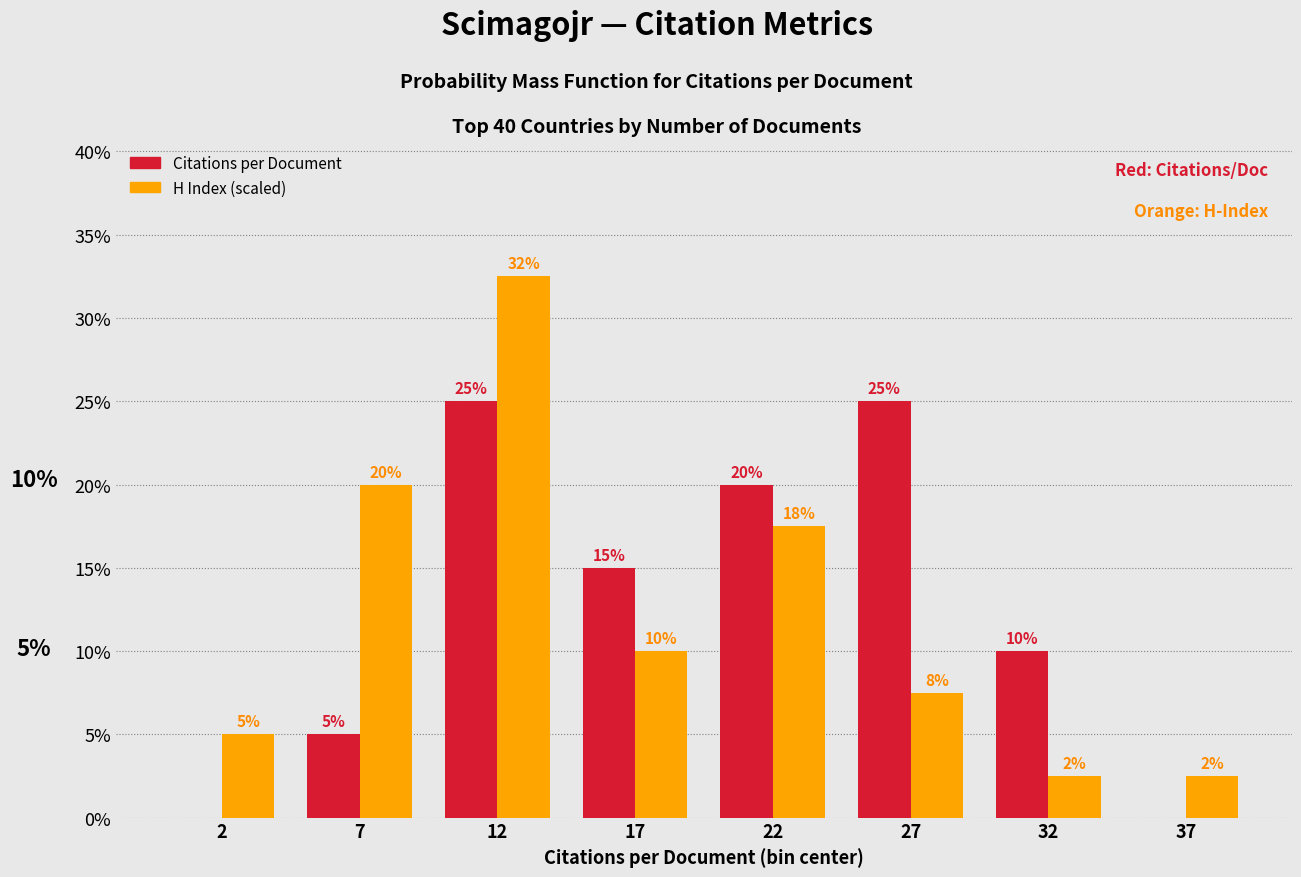

At which category is the sum across all series the highest?

12